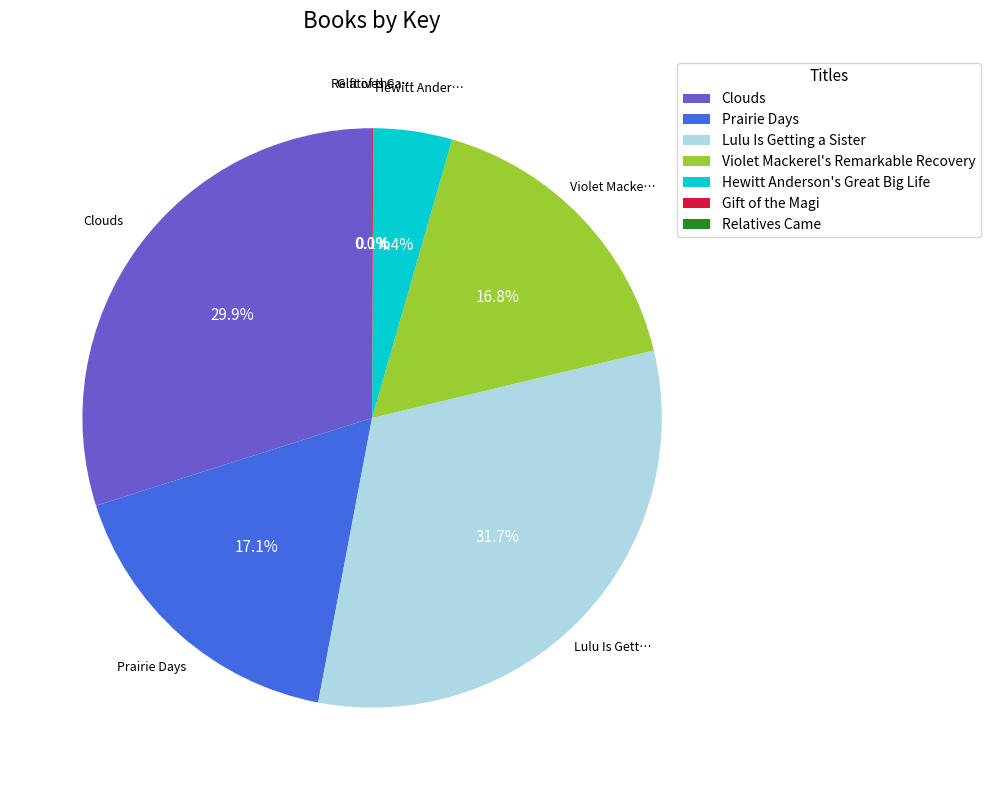

To the nearest percent, what is the difference between the largest and smallest slice percentages?

32%